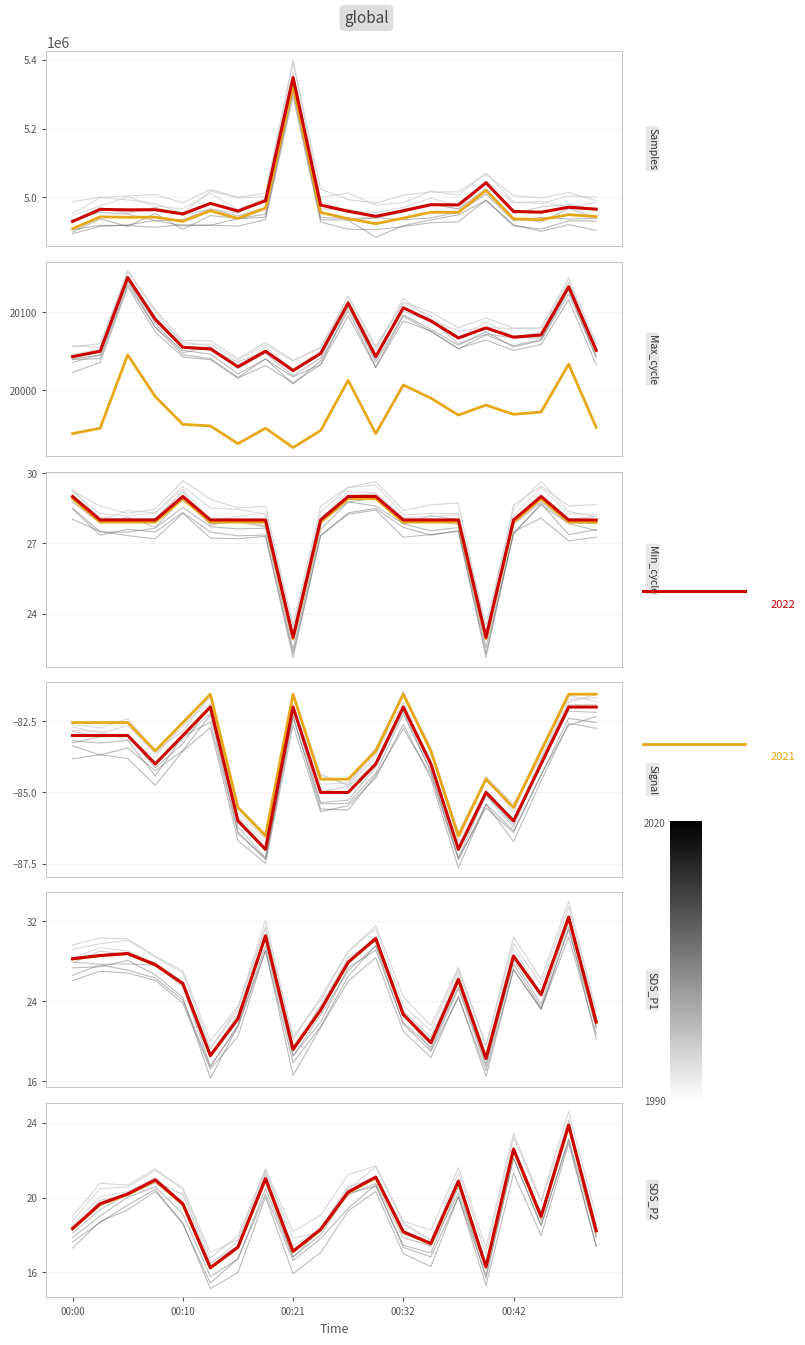

What is the difference between the highest and lowest values at 00:26?

4938618.0